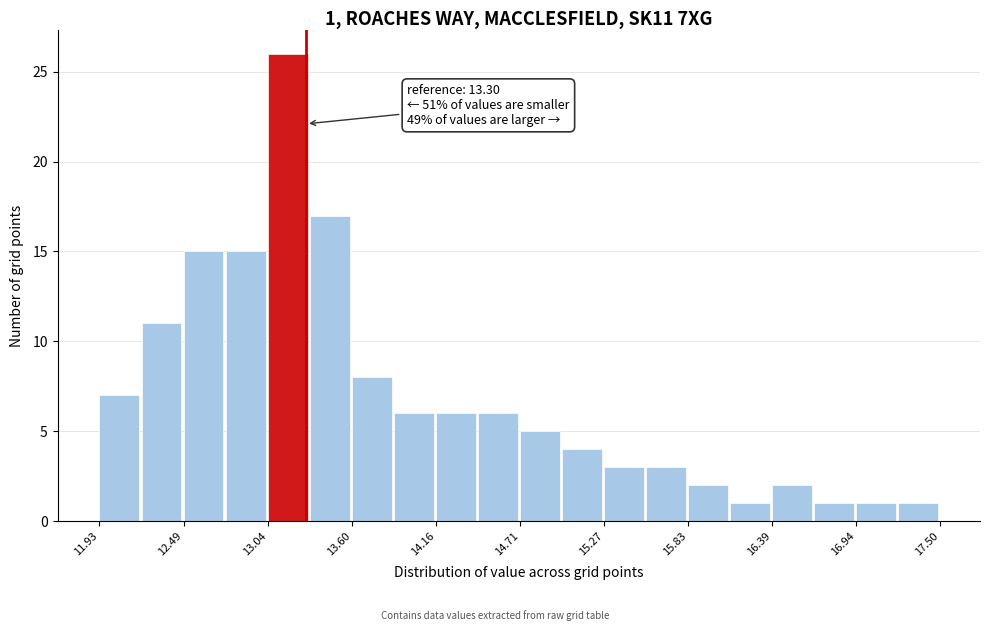

Around what value on the x-axis is the tallest bar? Give the approximate position of its centre, as read against the axis.

13.2